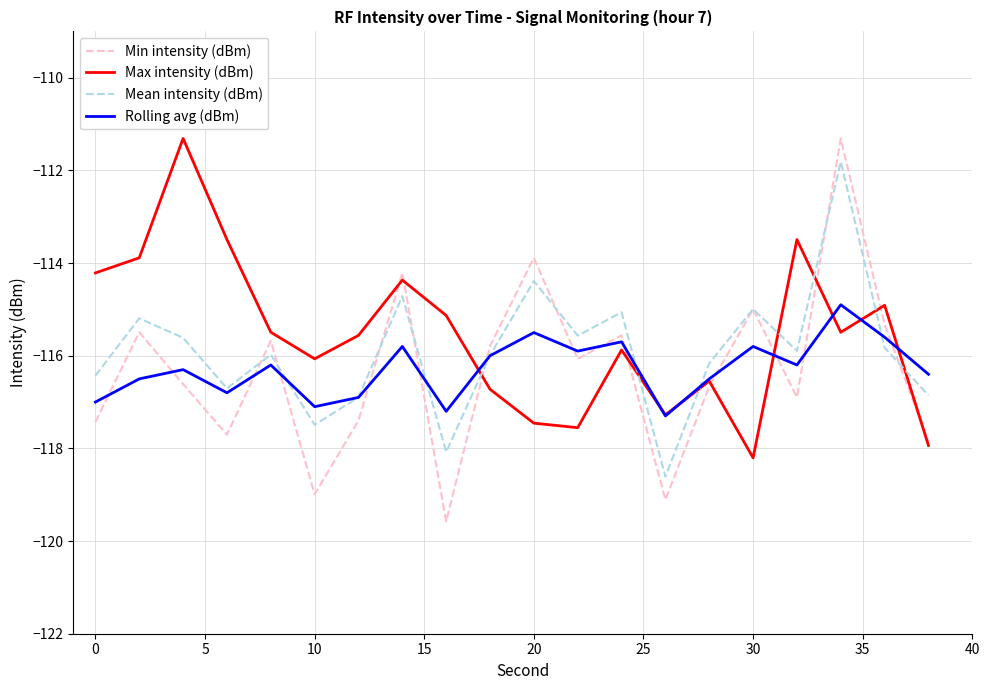

How many series are shown in this chart?

4